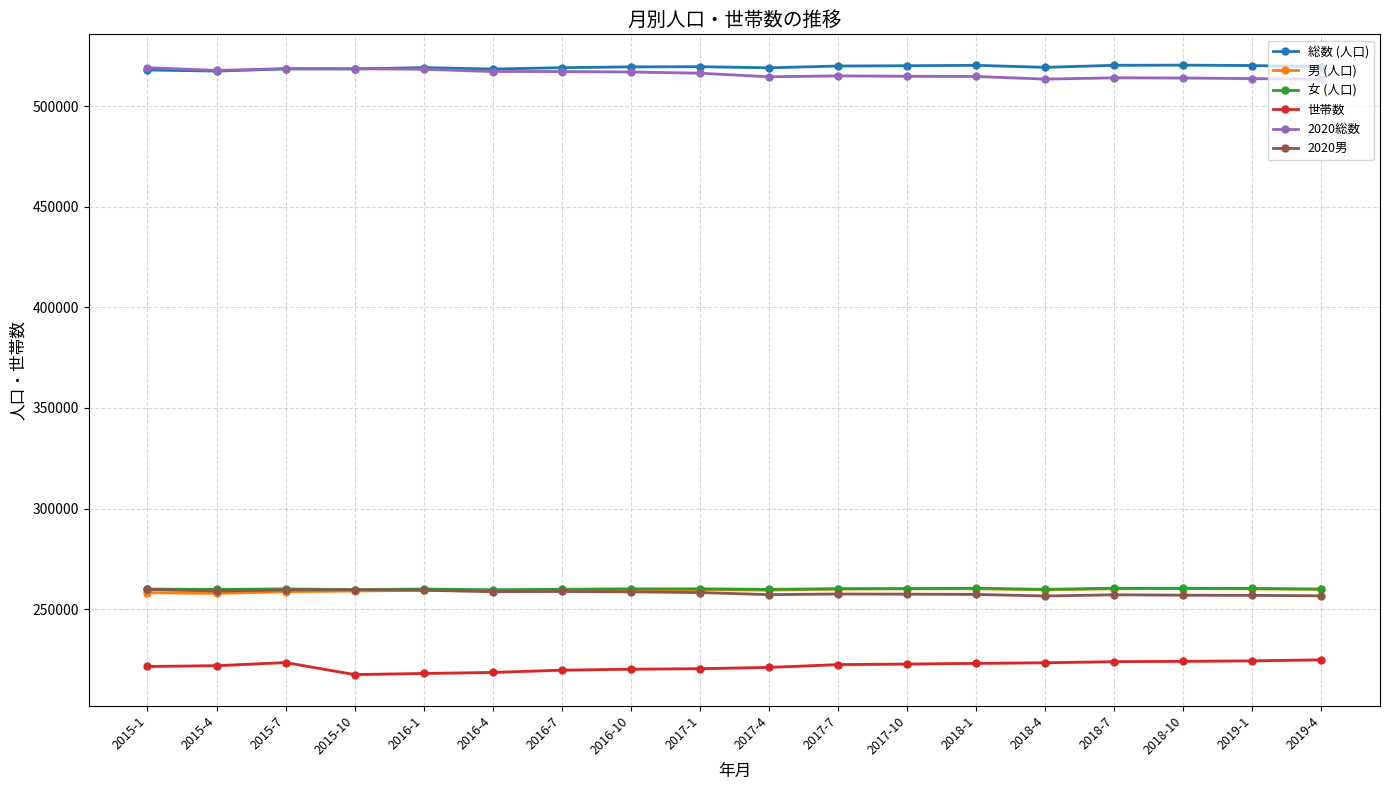

True or false: 世帯数 and 女 (人口) intersect in this chart.

False